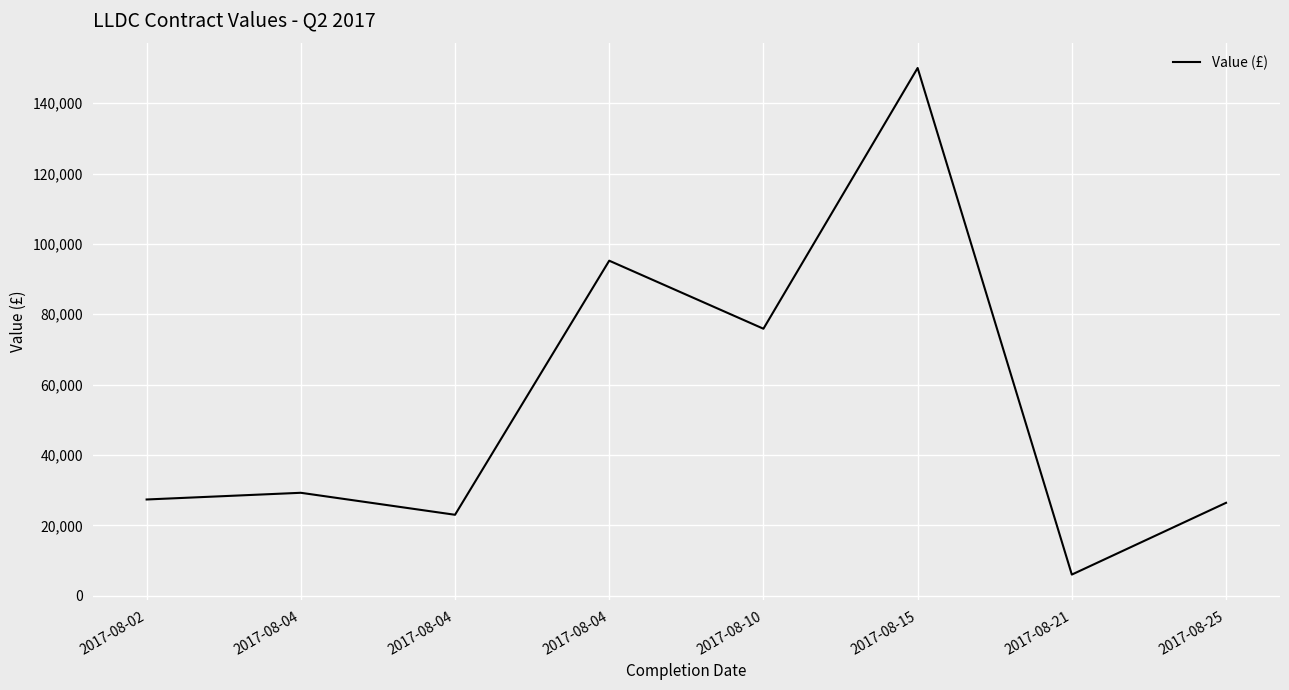

Does the chart display data point markers on the line(s)?

No